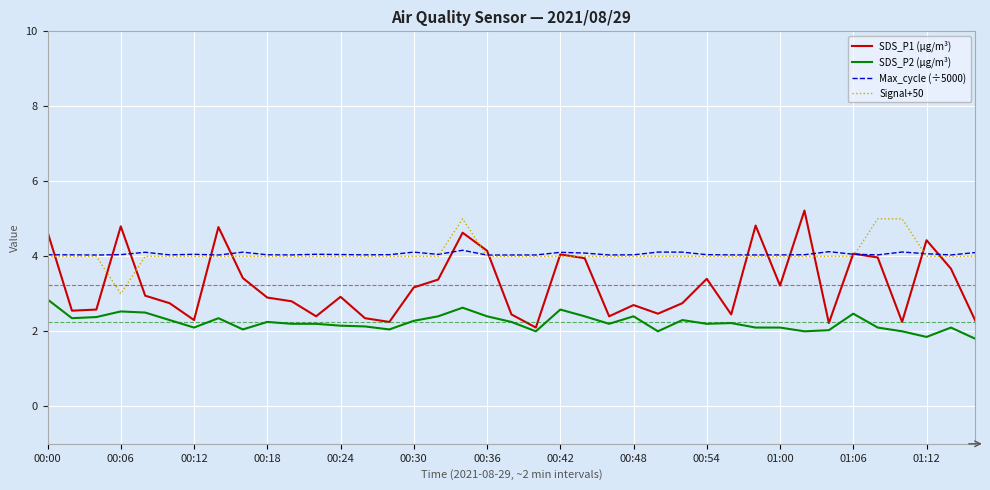

Count the number of categories in the chart.

39